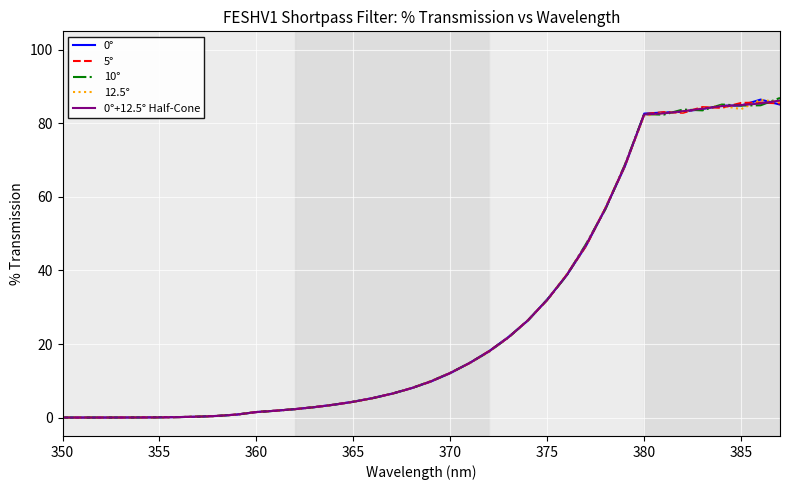

What is the maximum value for 12.5°?

86.4